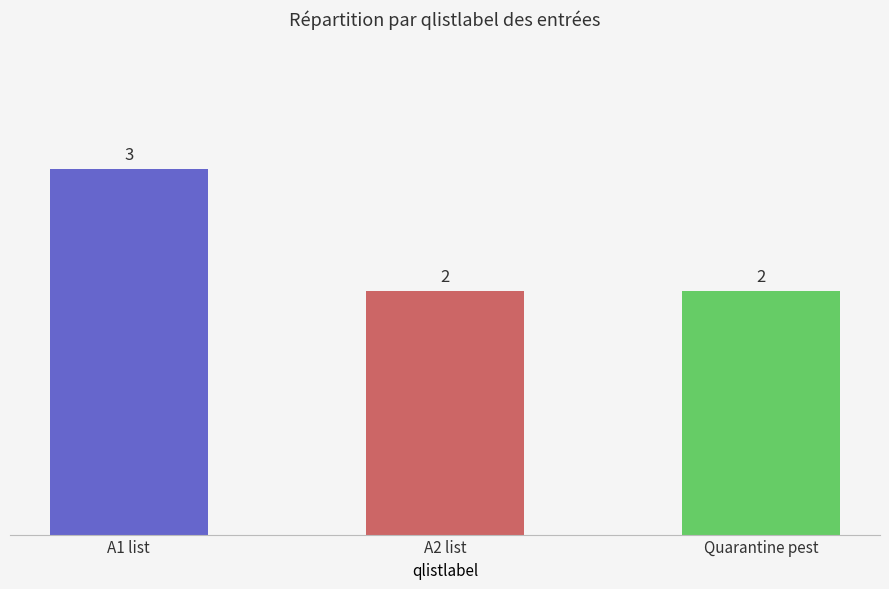

Read the value at Quarantine pest.

2